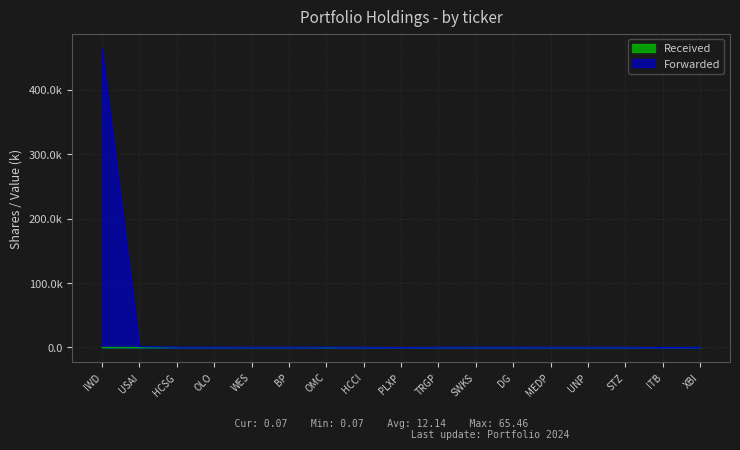

What is the difference between the maximum and minimum values?

65.4